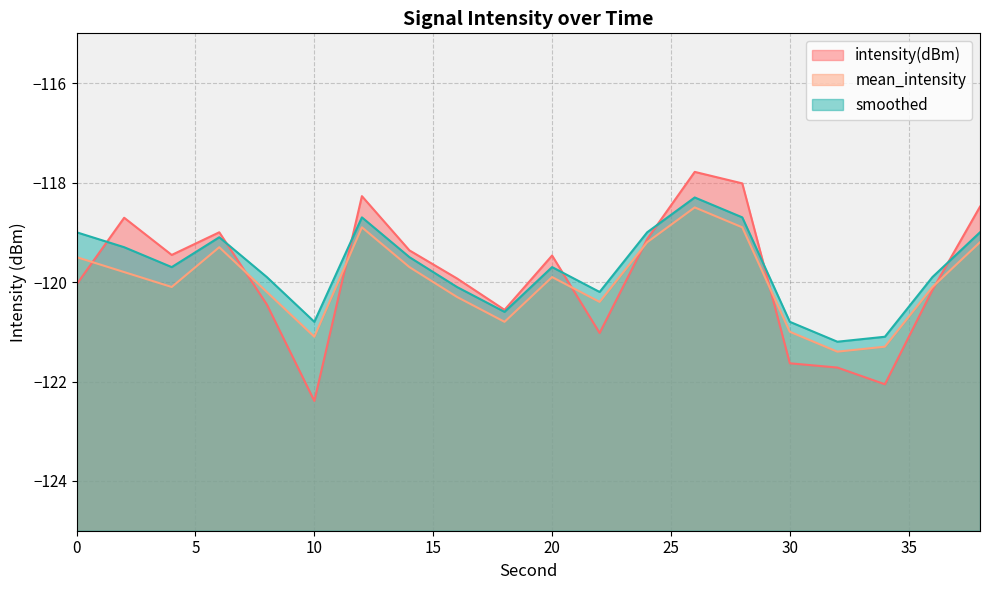

What is the smallest value displayed?

-122.4